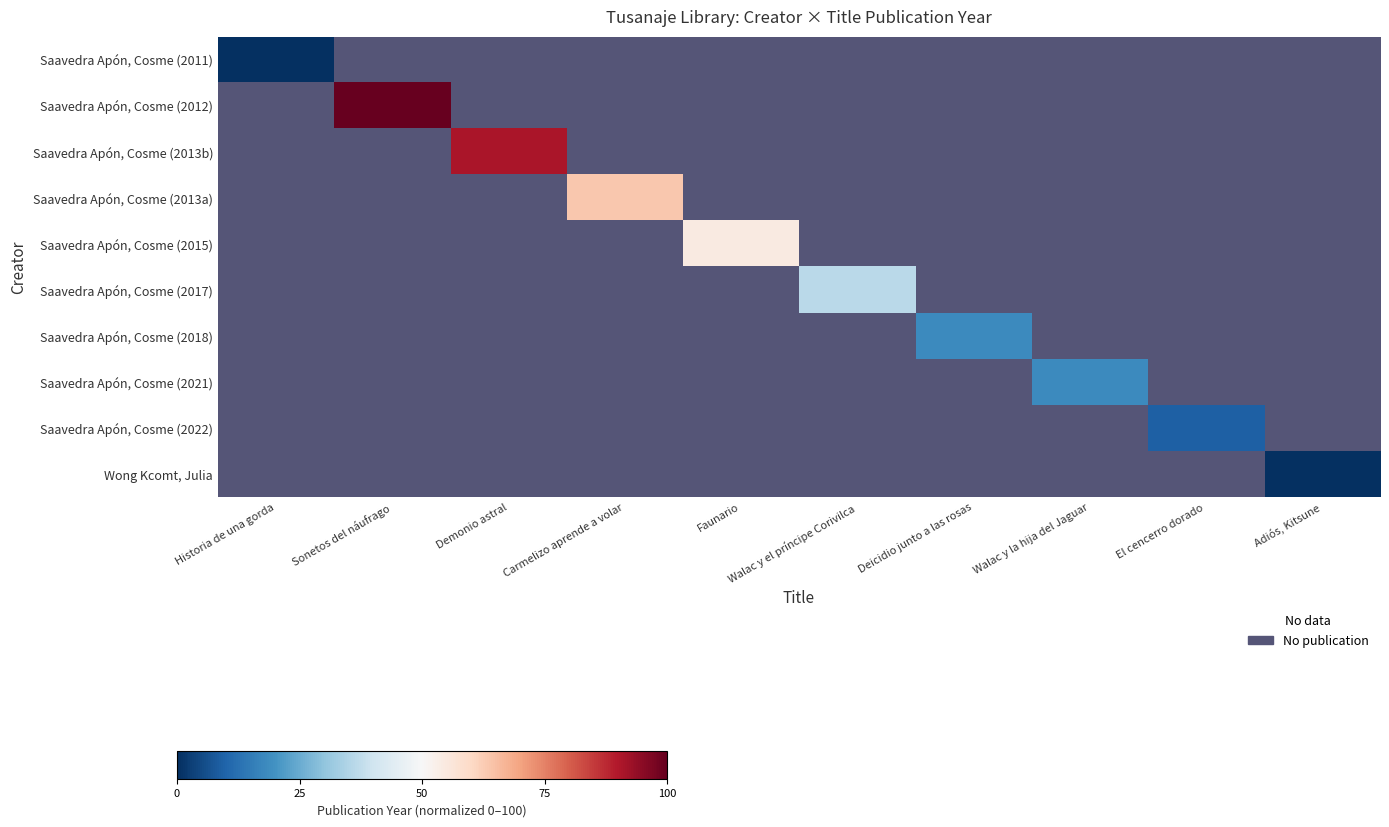

How many values in Saavedra Apón, Cosme (2018) are above zero?

1